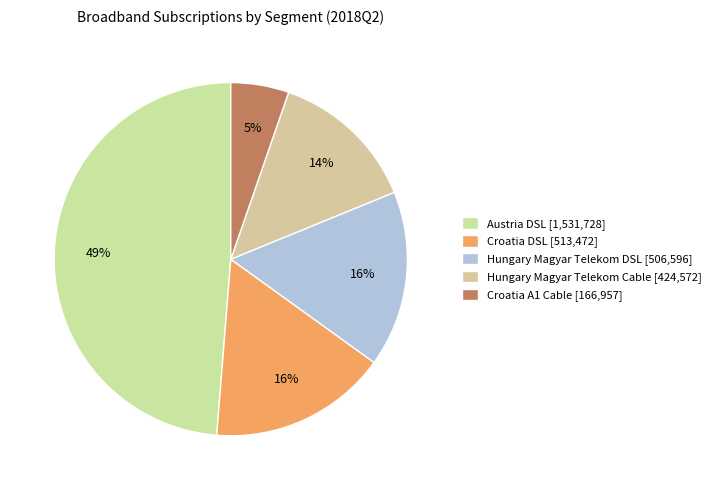

How many slices are in this pie chart?

5